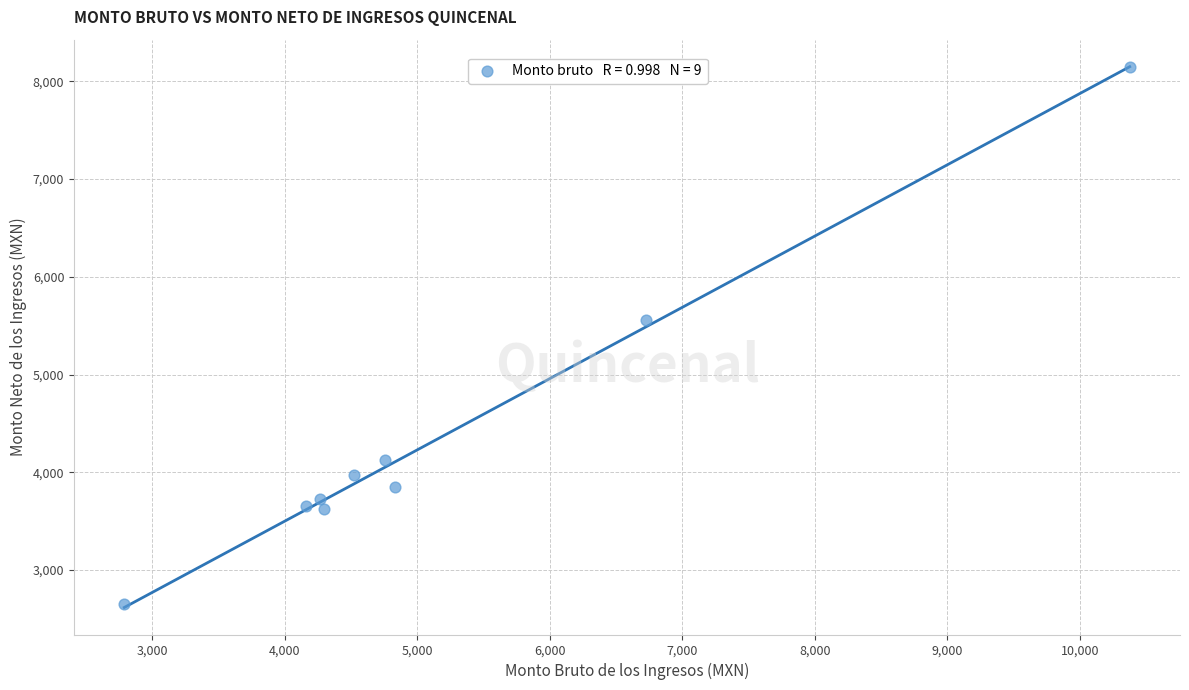

What is the average Y value?

4369.1